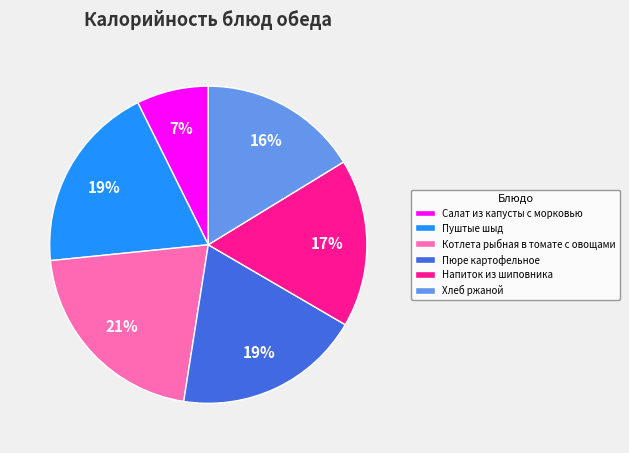

Which has a higher value, Салат из капусты с морковью or Котлета рыбная в томате с овощами?

Котлета рыбная в томате с овощами